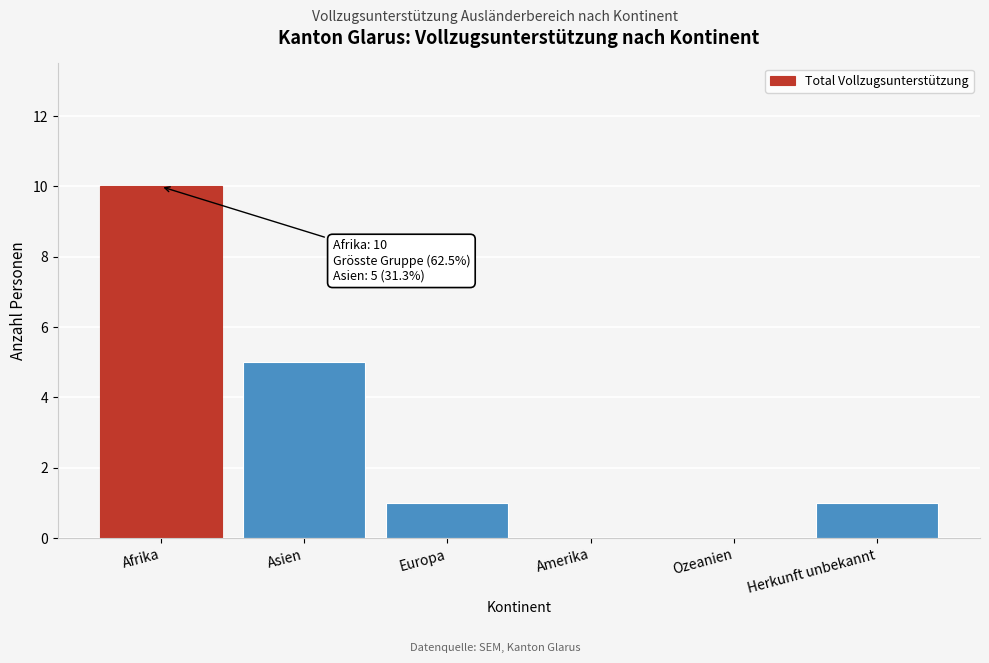

Reading right to left, what are all the values shown in this chart?

Herkunft unbekannt=1	Ozeanien=0	Amerika=0	Europa=1	Asien=5	Afrika=10